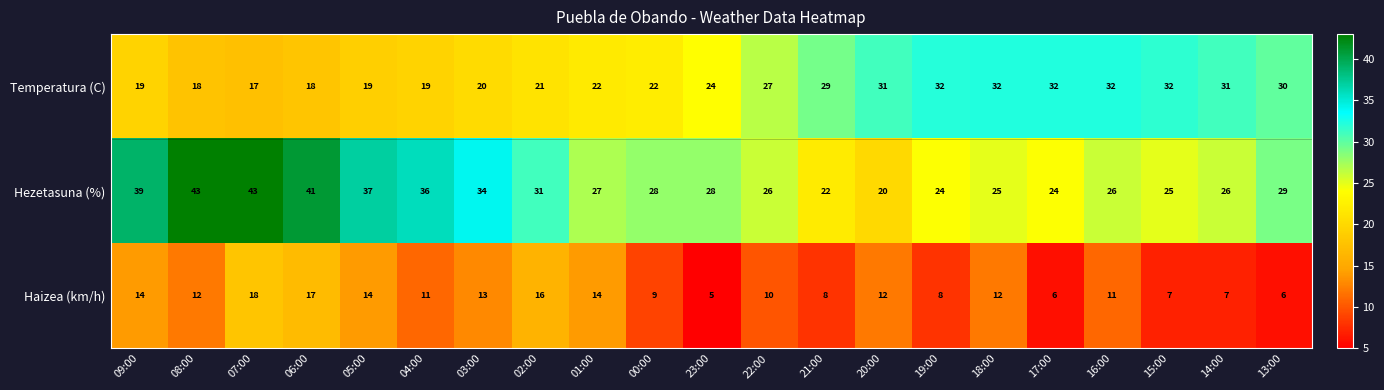

Which series changed the most between 20:00 and 16:00?

Hezetasuna (%)